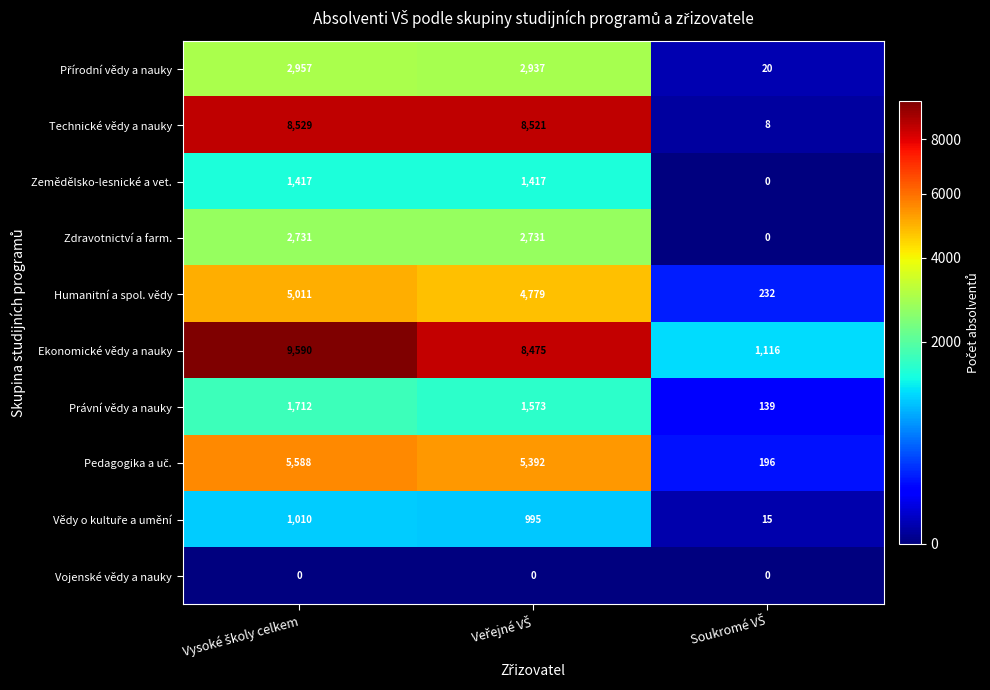

What is the lowest value of the Právní vědy a nauky series?

139